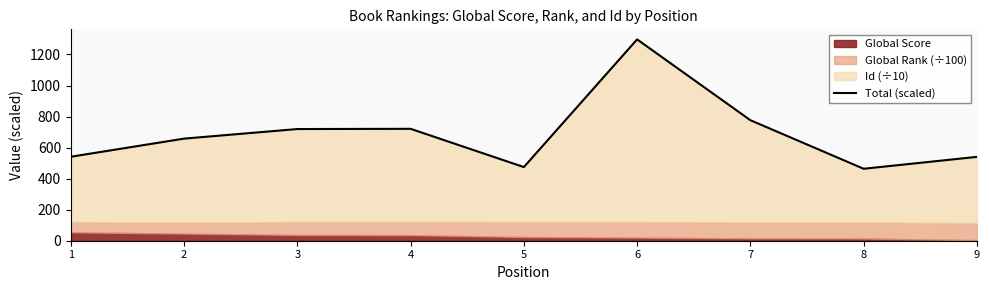

What is the sum of all values?

6191.5